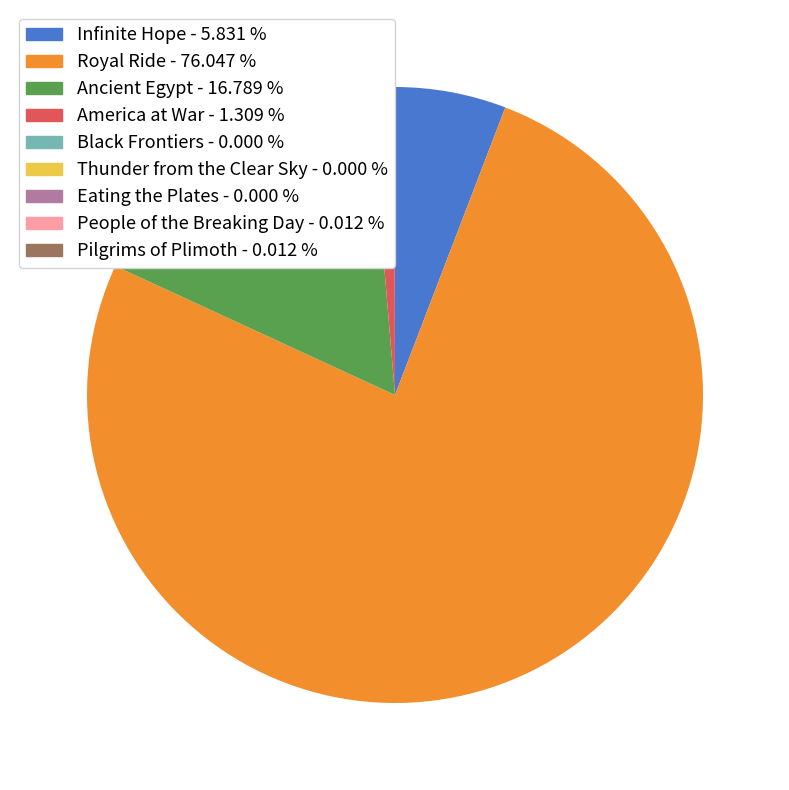

Does any single category account for the majority?

Yes